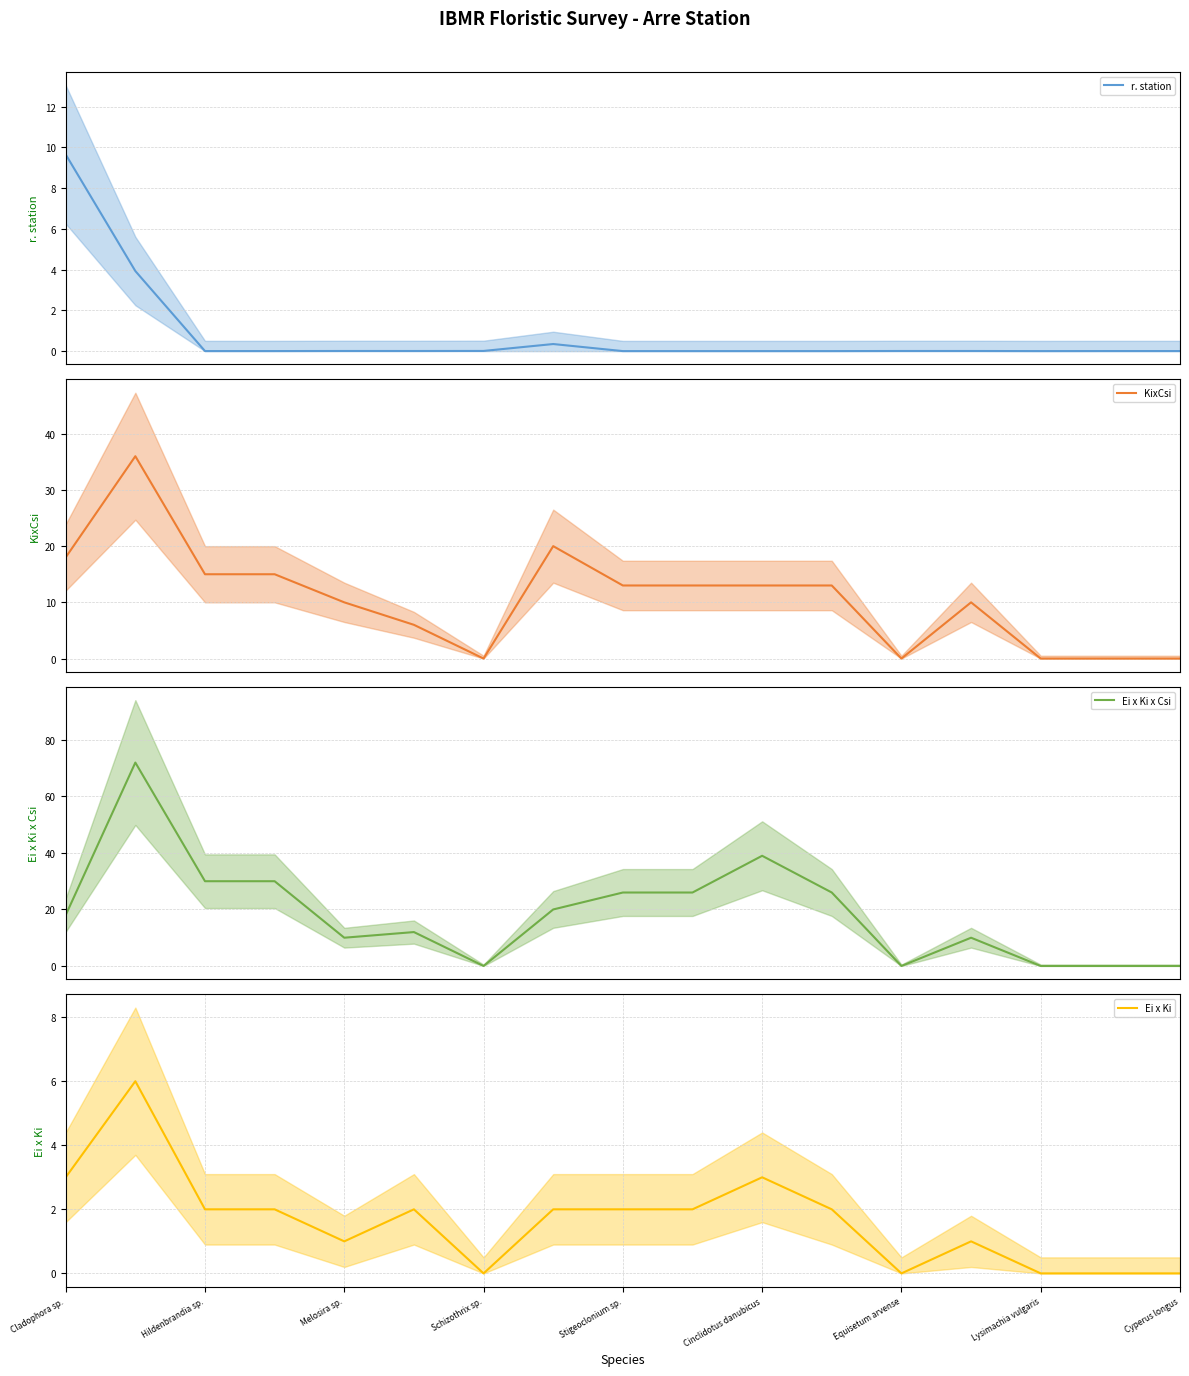

At Schizothrix sp., list the series in order from largest to smallest.

r. station, KixCsi, Ei x Ki x Csi, Ei x Ki